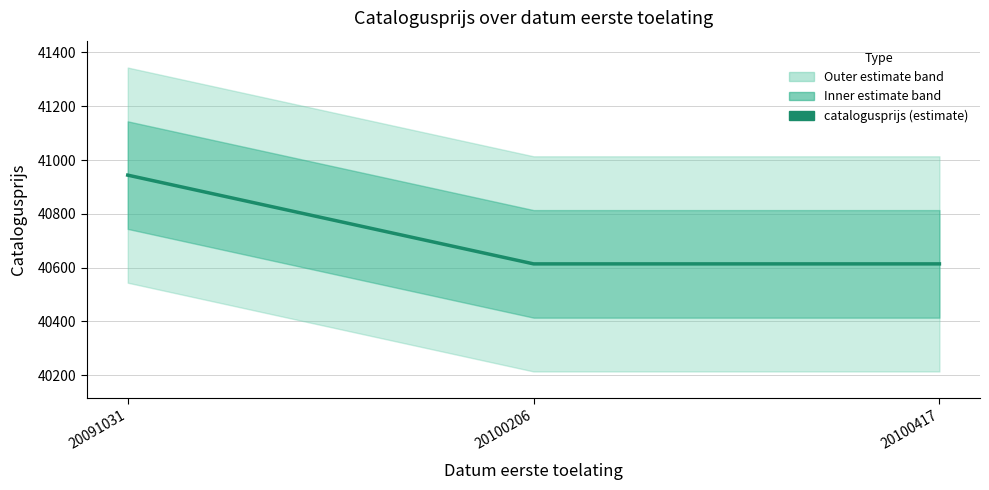

What is the sum of the values at 20100417 and 20091031?

81558